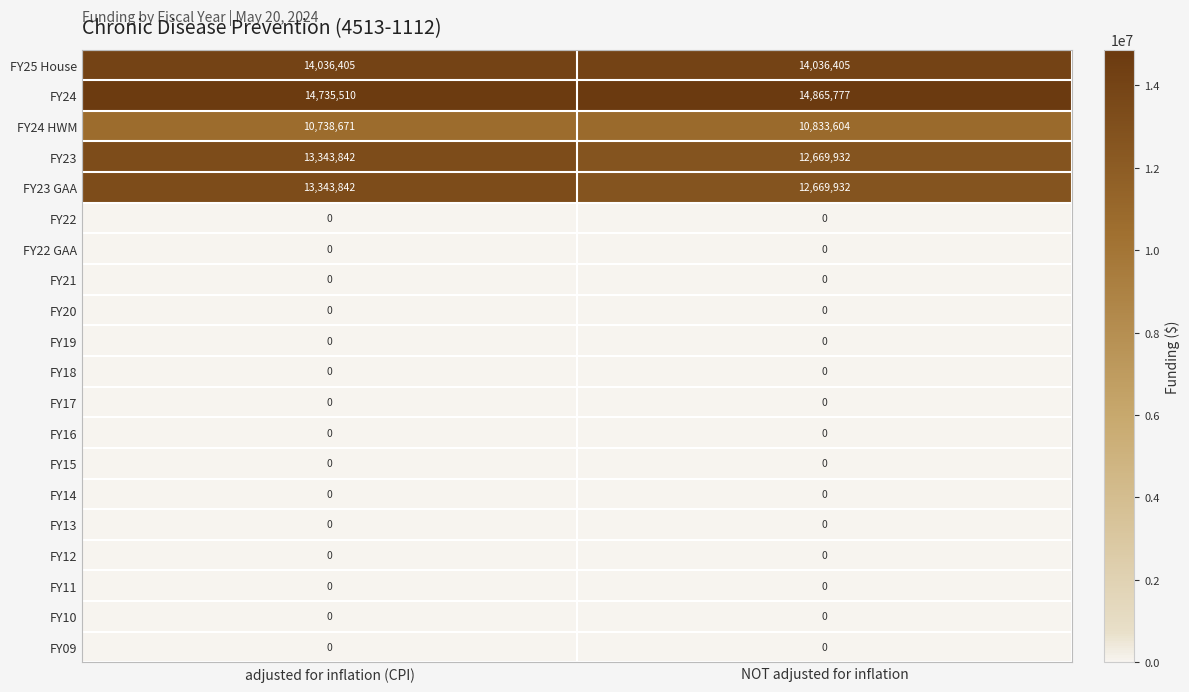

What value does the FY24 HWM series have at adjusted for inflation (CPI), to the nearest 50?

10738650